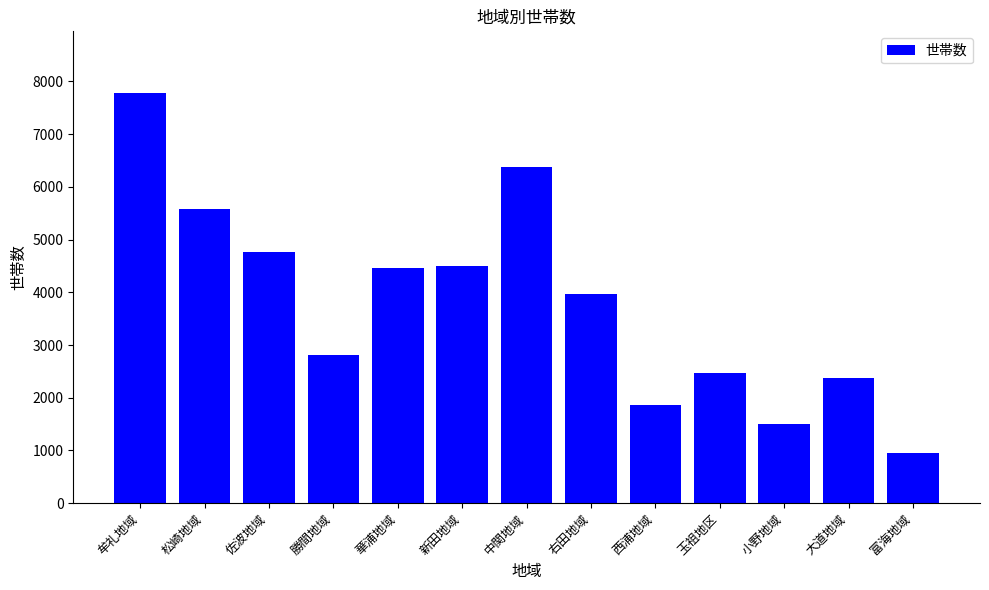

Which has a higher value, 西浦地域 or 中関地域?

中関地域